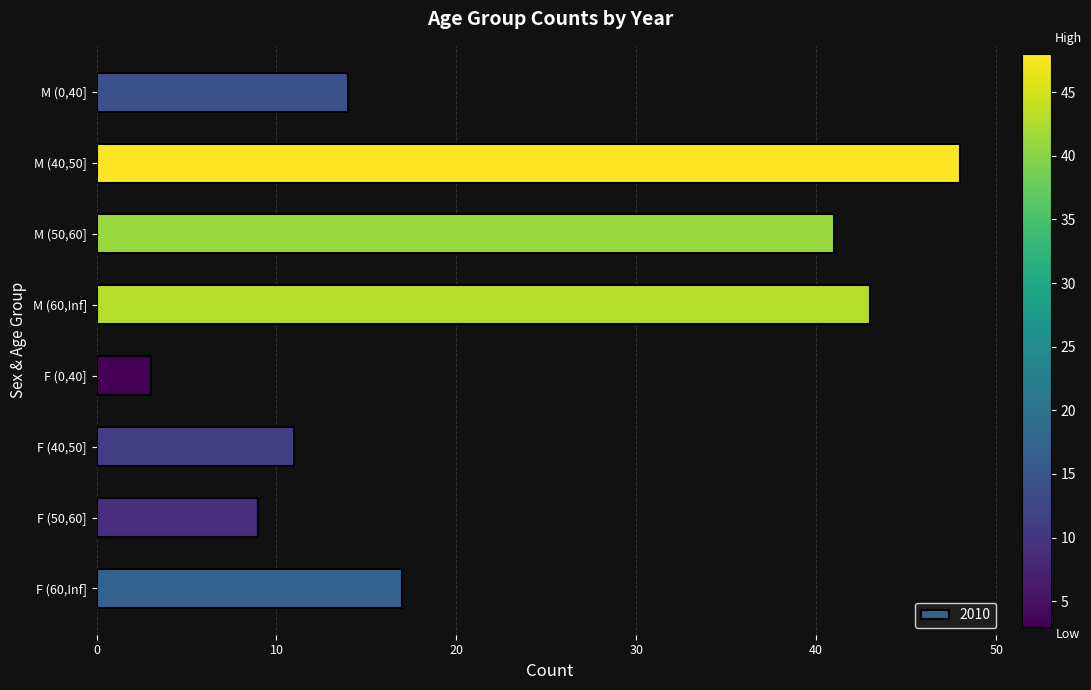

What is the average value?

23